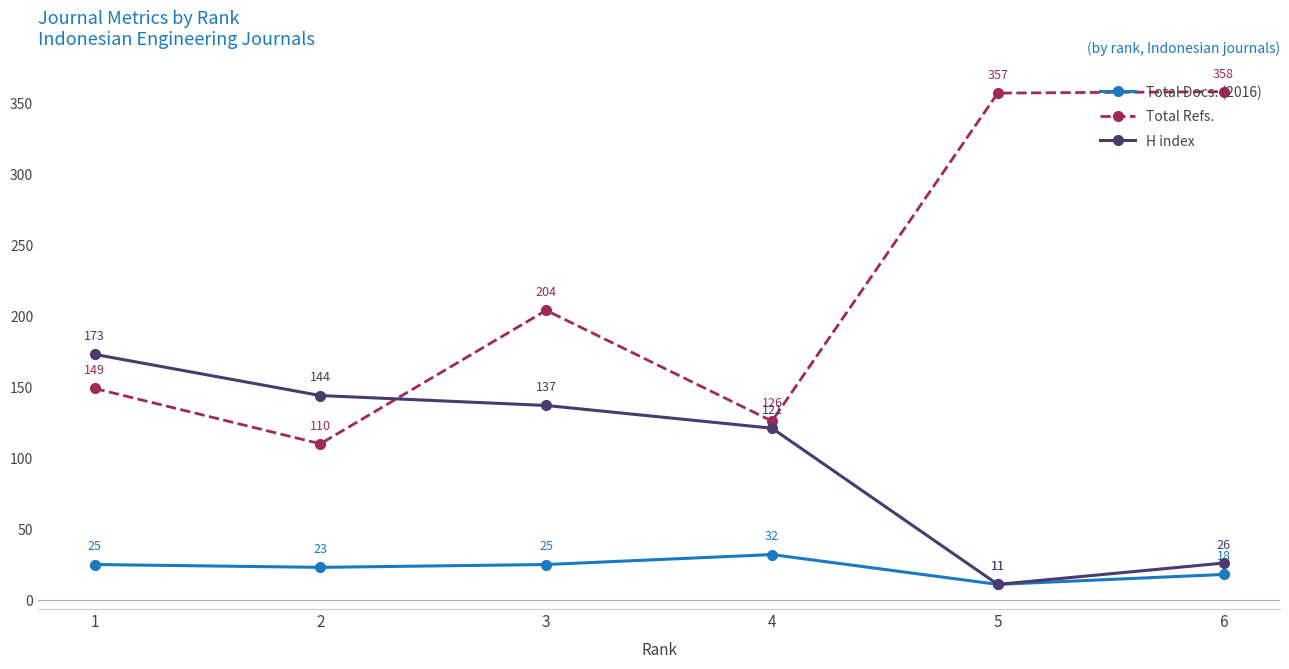

List the series in order of their overall mean, highest first.

Total Refs., H index, Total Docs. (2016)